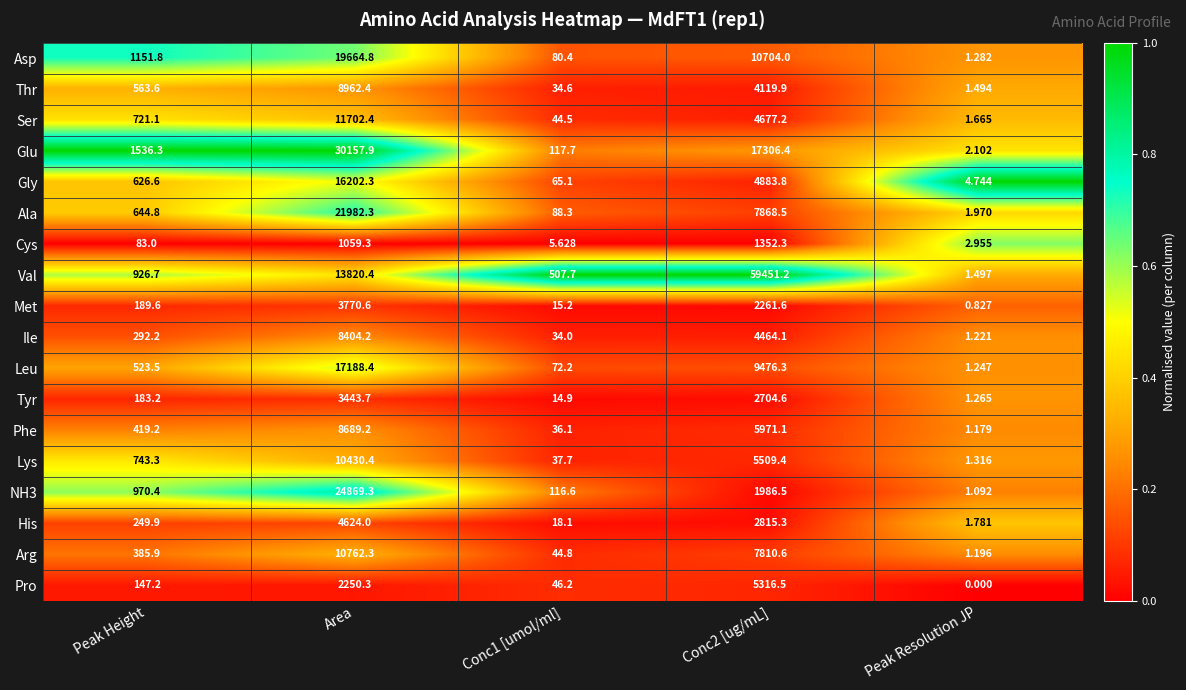

Rank the series at Conc1 [umol/ml] from lowest to highest value.

Cys, Tyr, Met, His, Ile, Thr, Phe, Lys, Ser, Arg, Pro, Gly, Leu, Asp, Ala, NH3, Glu, Val